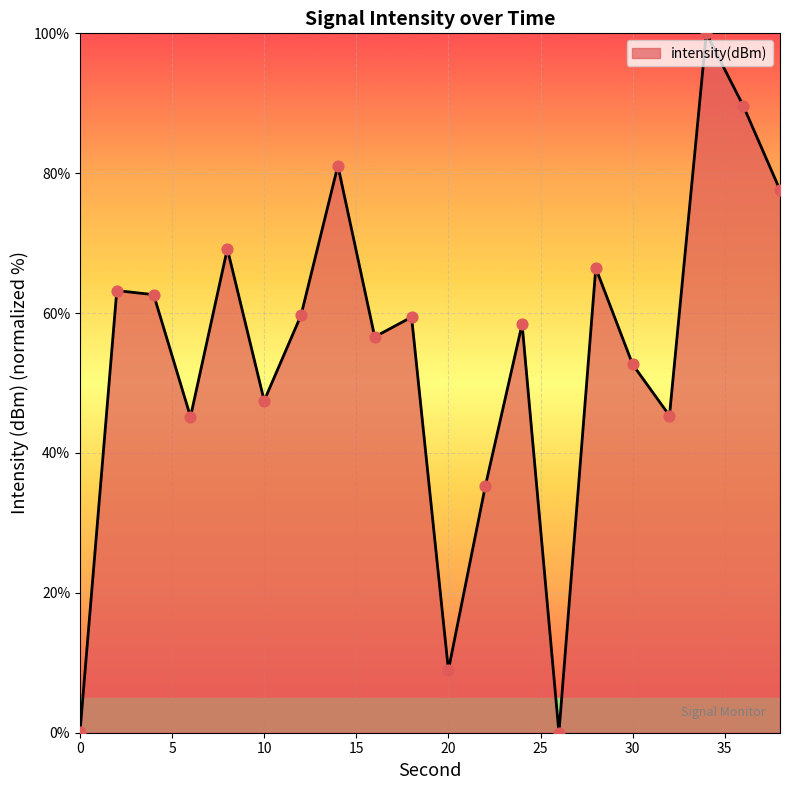

What is the greatest value displayed?

100.0